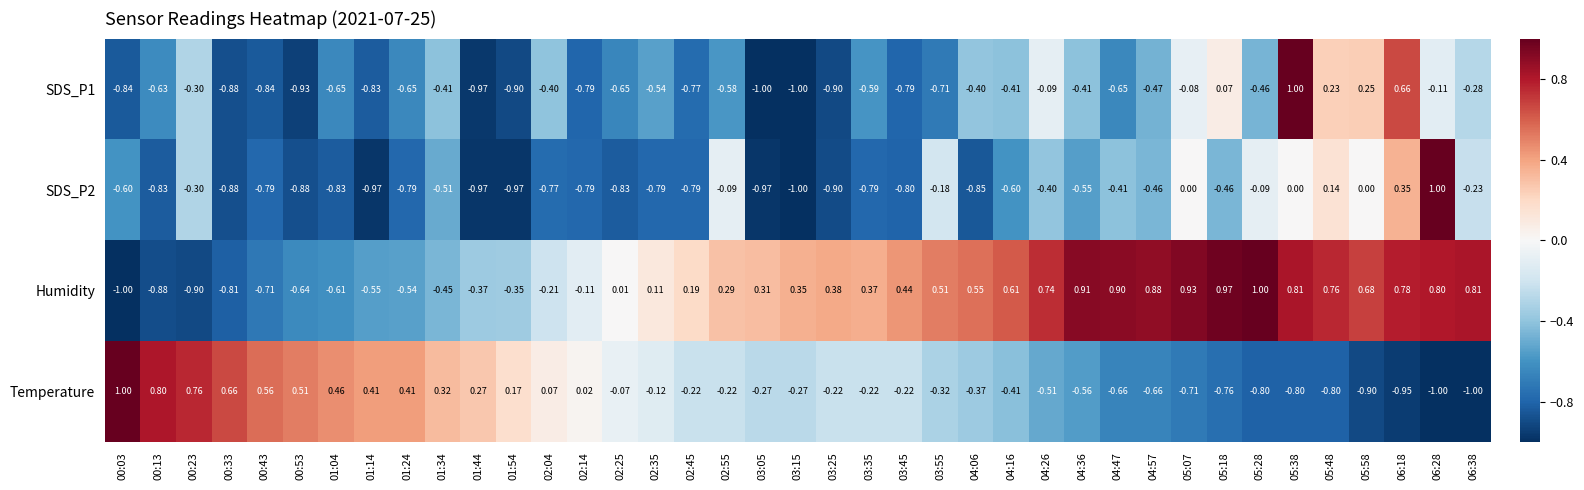

Which series has the largest total across all categories?

Humidity